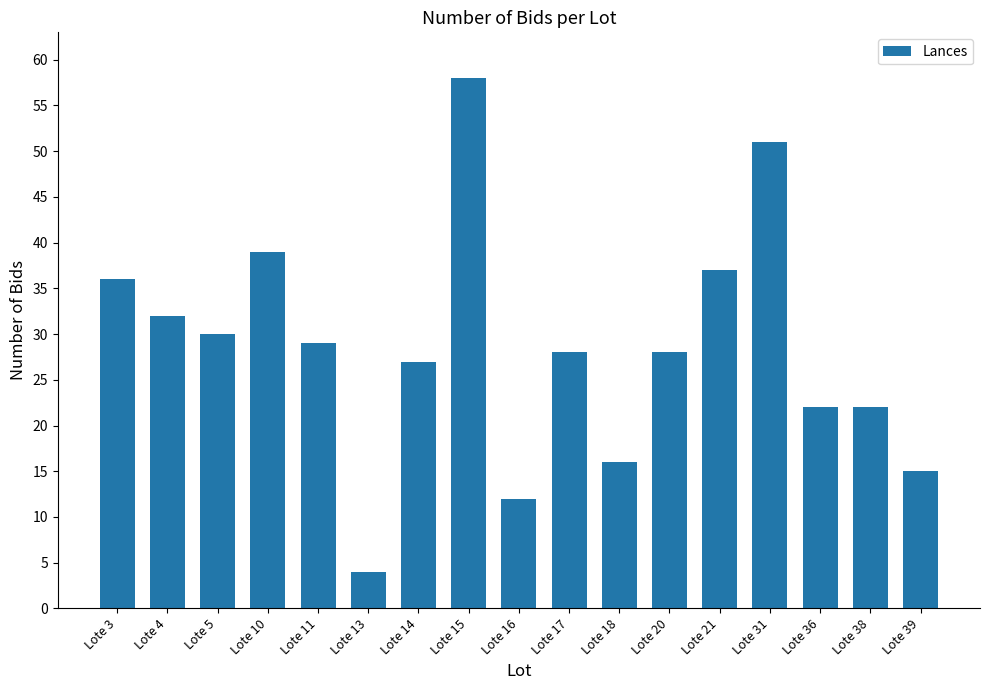

What is the change in value from Lote 38 to Lote 39?

-7